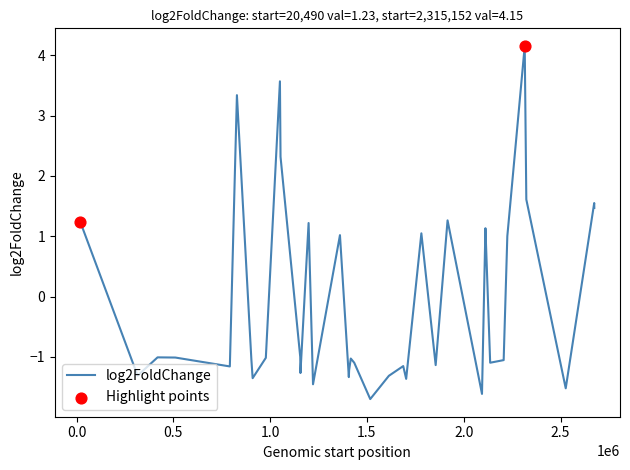

What is the difference between the maximum and minimum values?

5.9